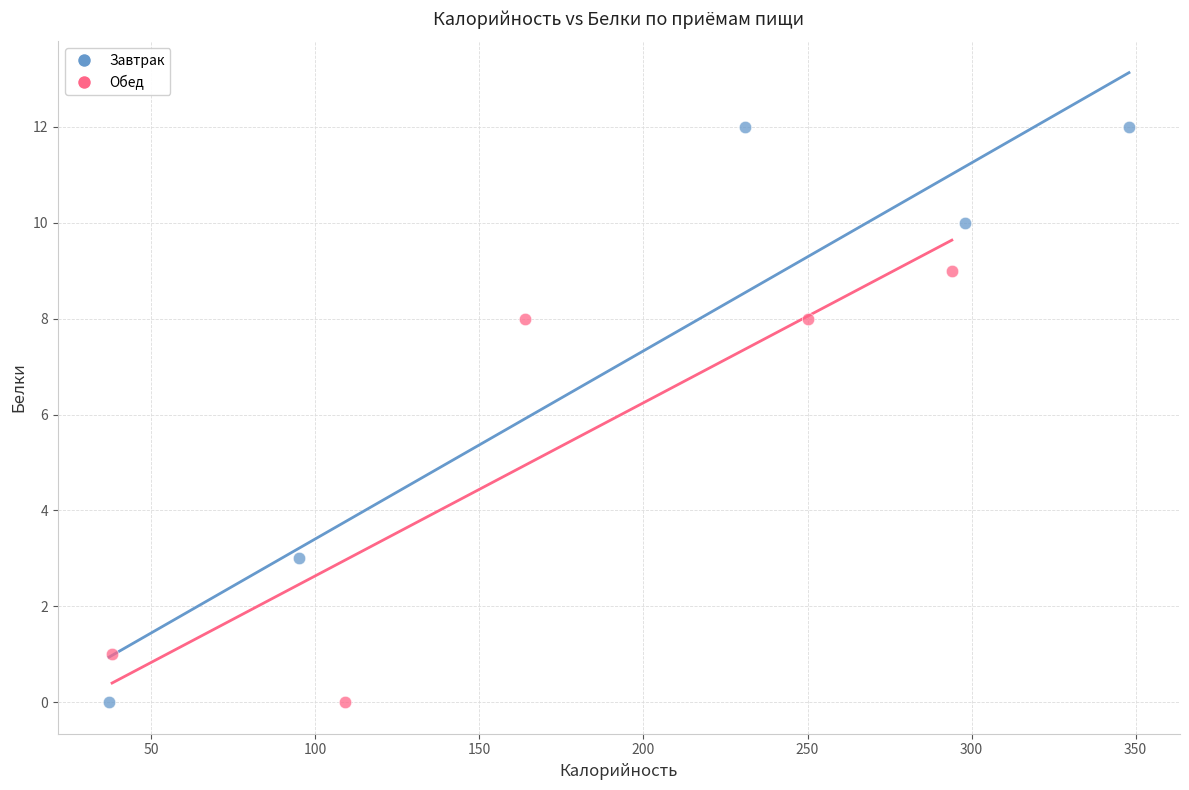

Which series reaches the maximum Y coordinate?

Завтрак